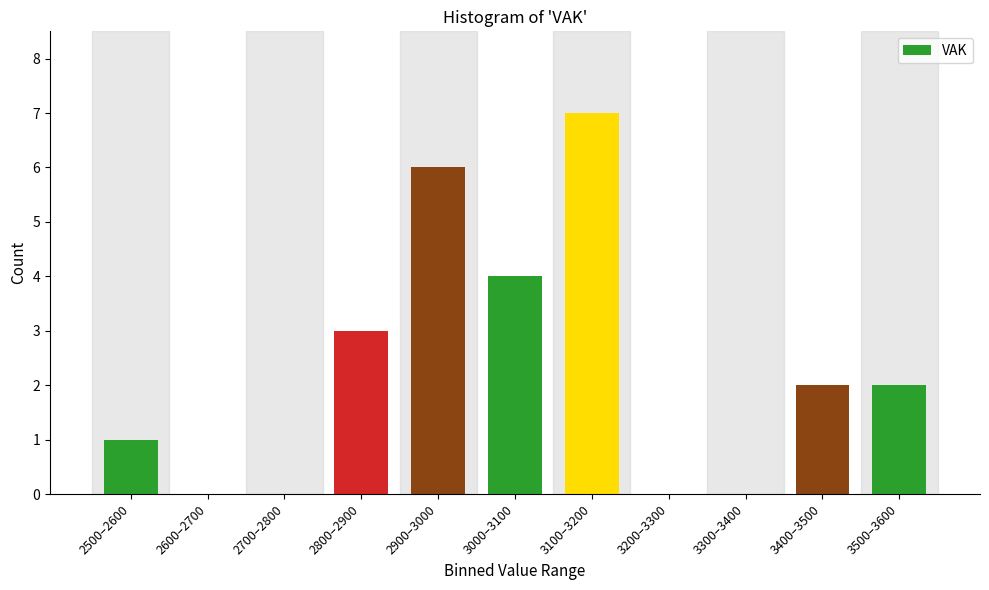

Reading left to right, extract all data points from this chart.

2500–2600=1	2600–2700=0	2700–2800=0	2800–2900=3	2900–3000=6	3000–3100=4	3100–3200=7	3200–3300=0	3300–3400=0	3400–3500=2	3500–3600=2